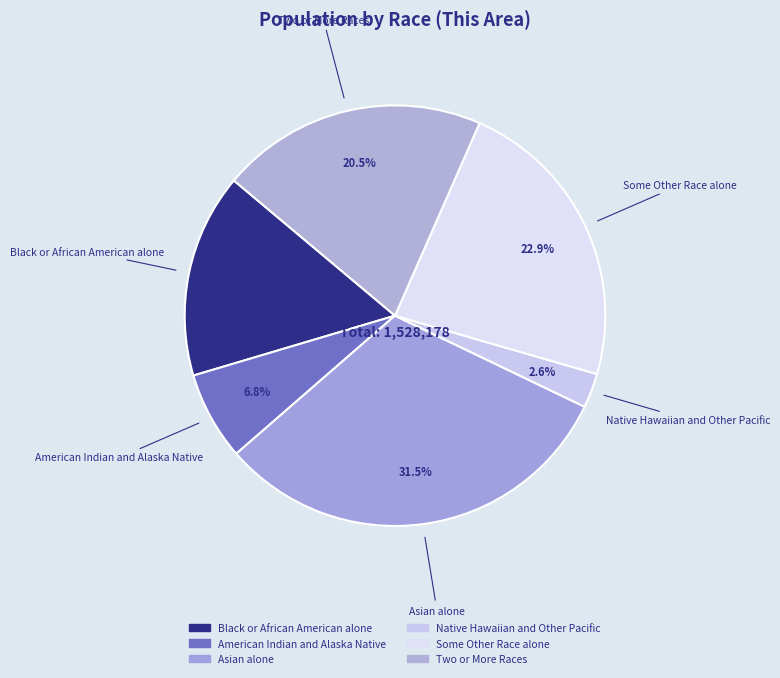

What is the total percentage of American Indian and Alaska Native and Black or African American alone?

22.5%